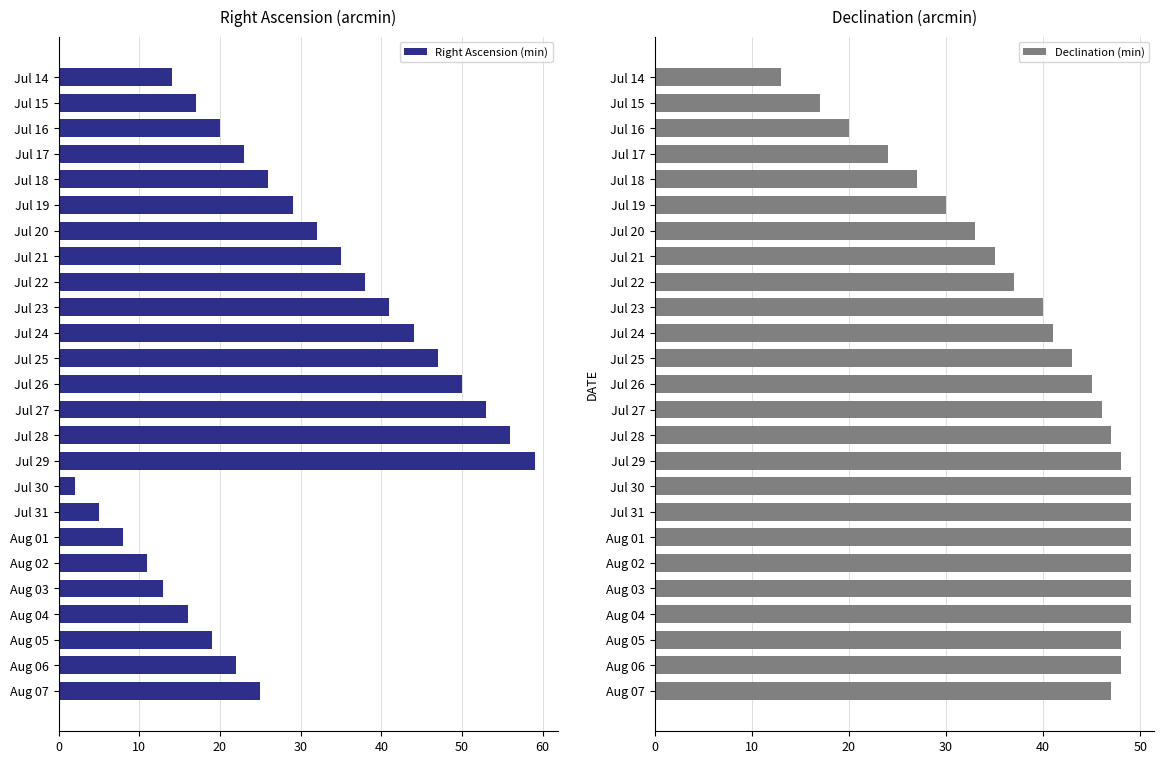

How many bars are there in total?

50